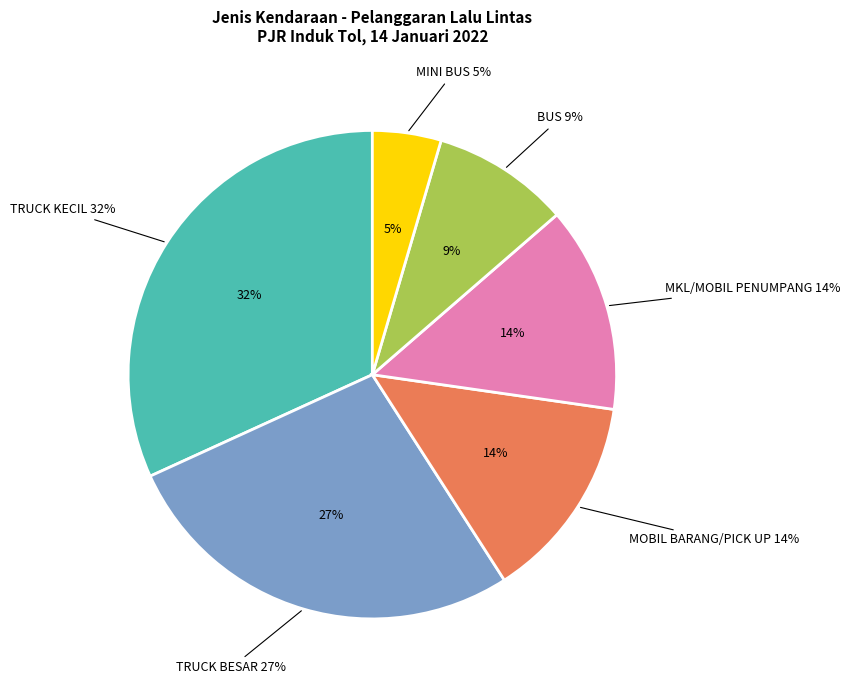

What is the total percentage of TRUCK KECIL and MKL/MOBIL PENUMPANG?

45.5%